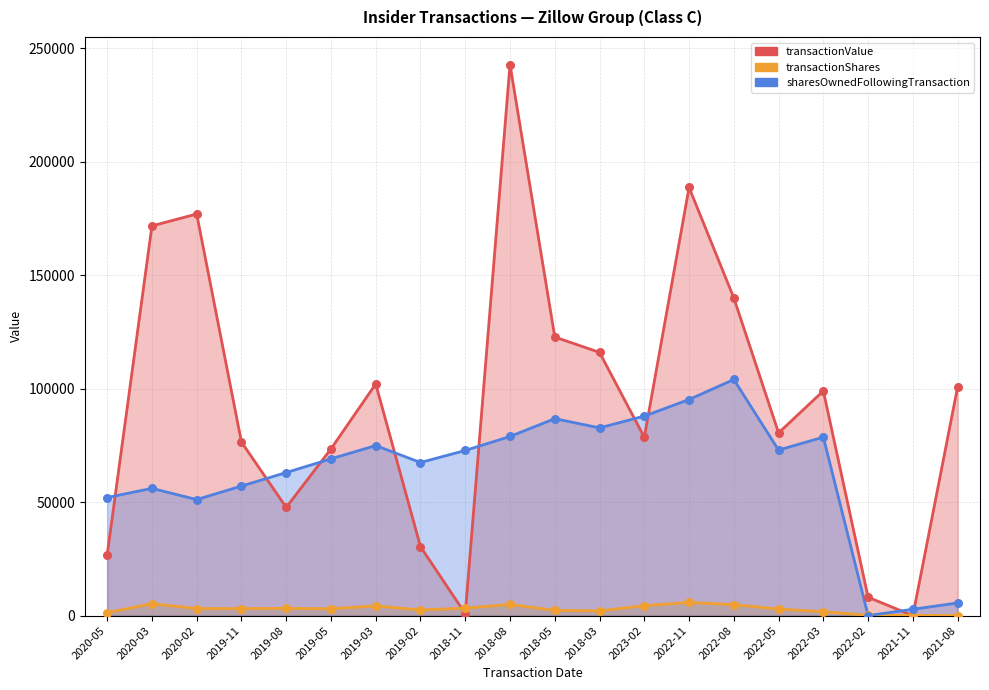

Which series reaches the minimum Y coordinate?

transactionValue